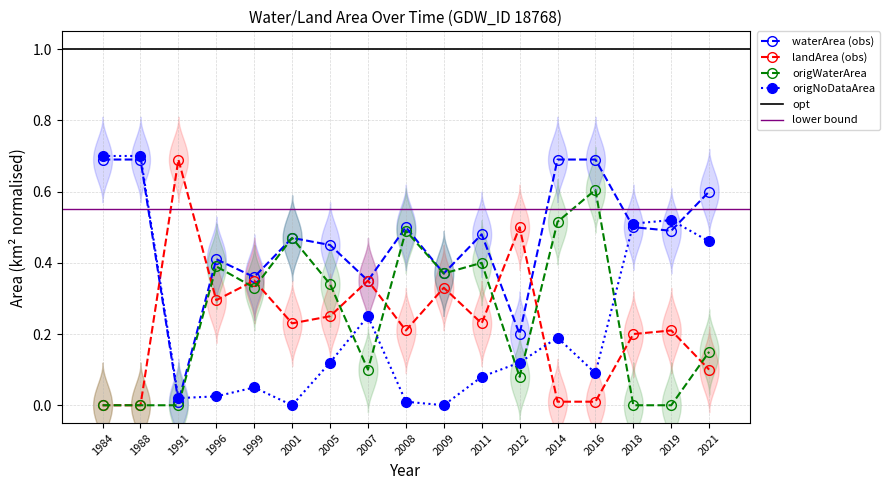

Where do landArea and origNoDataArea first cross each other?

1988 and 1991